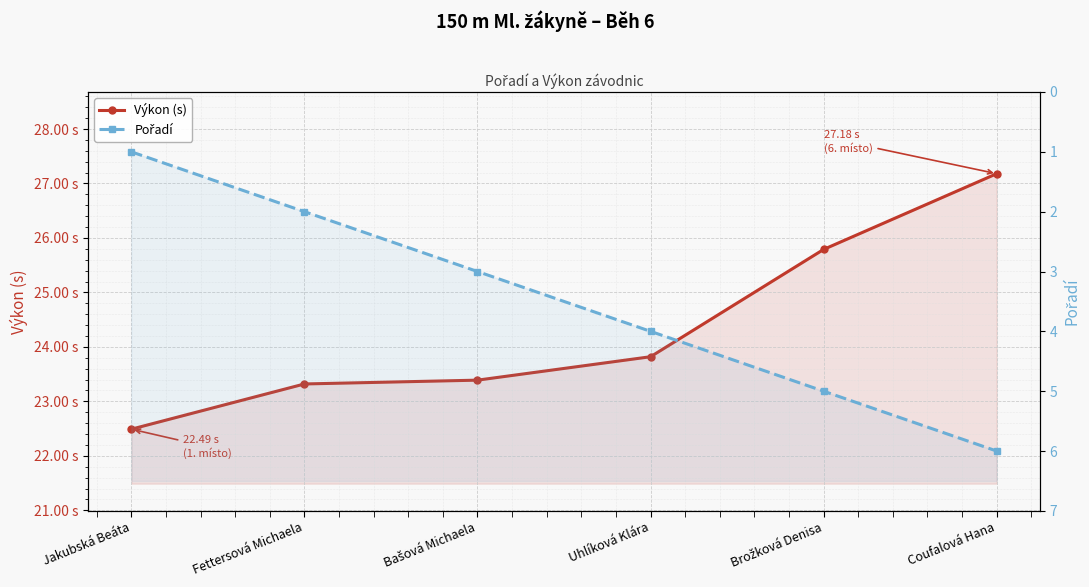

Is it true that Pořadí equals 2.0 at Fettersová Michaela?

True